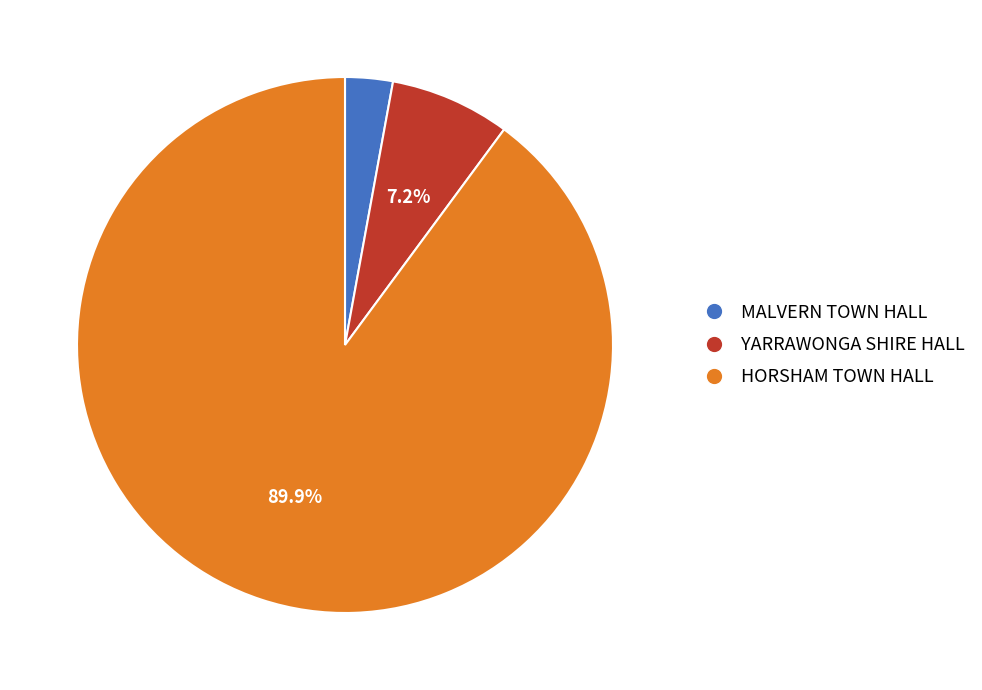

Which category accounts for the majority?

HORSHAM TOWN HALL